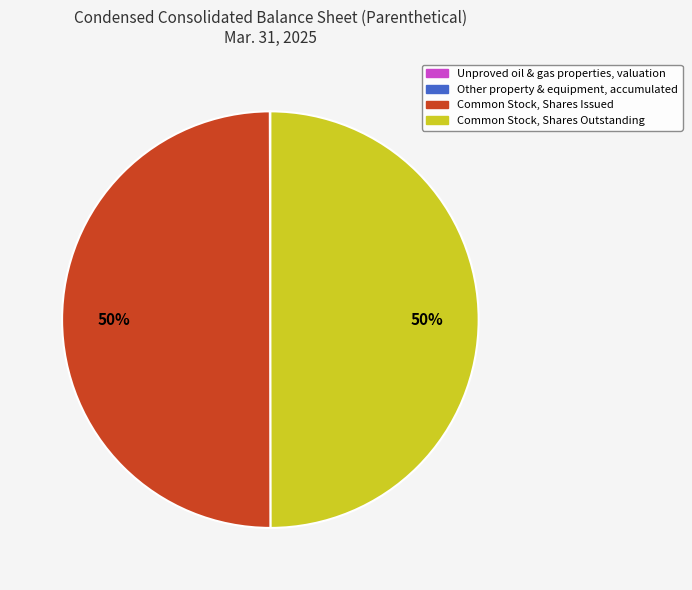

To the nearest percent, what is the difference between the largest and smallest slice percentages?

50%